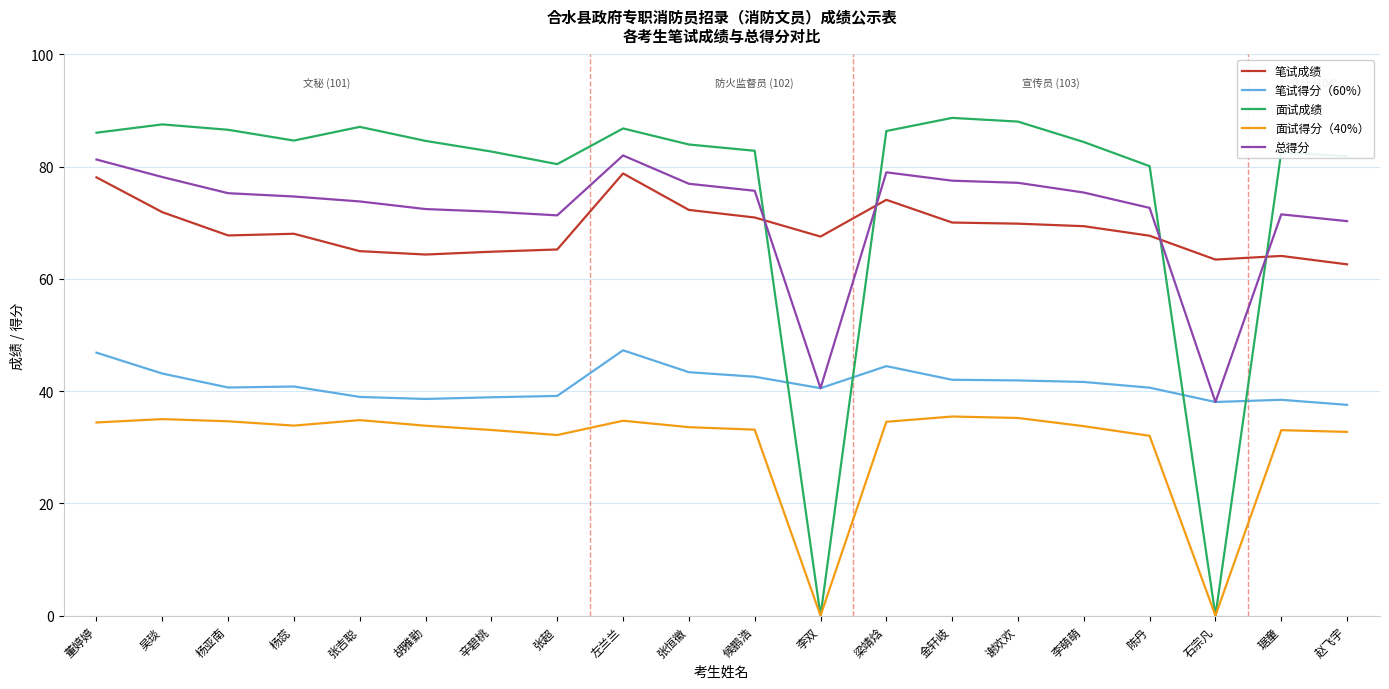

List the series in order of their peak value, highest first.

面试成绩, 总得分, 笔试成绩, 笔试得分（60%）, 面试得分（40%）